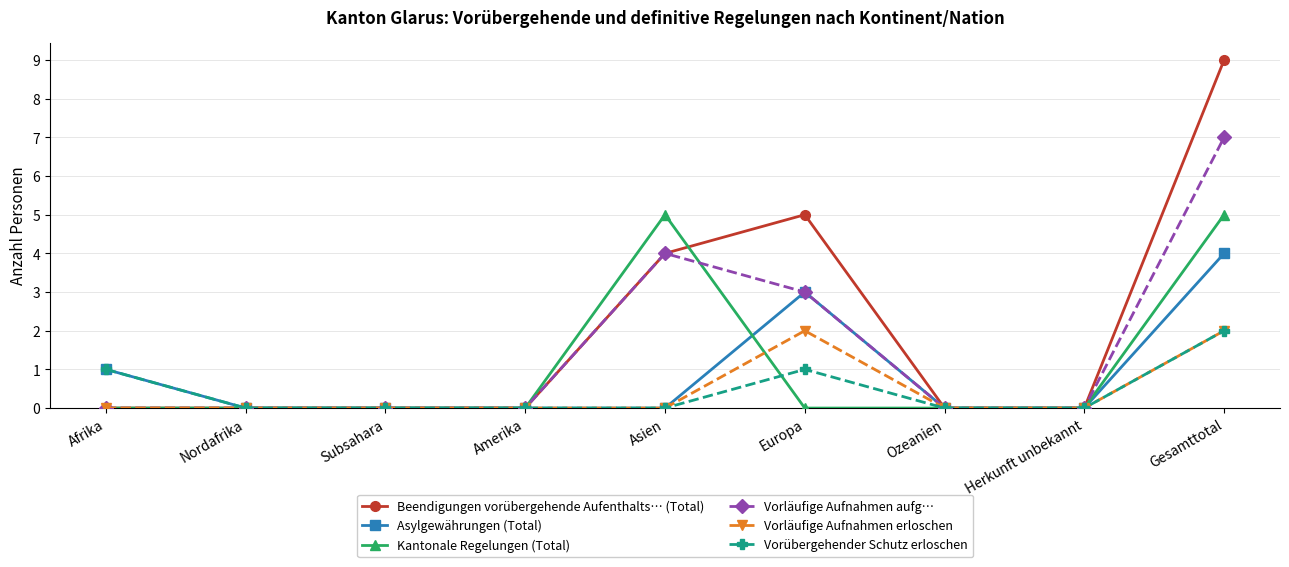

Does the chart display data point markers on the line(s)?

Yes